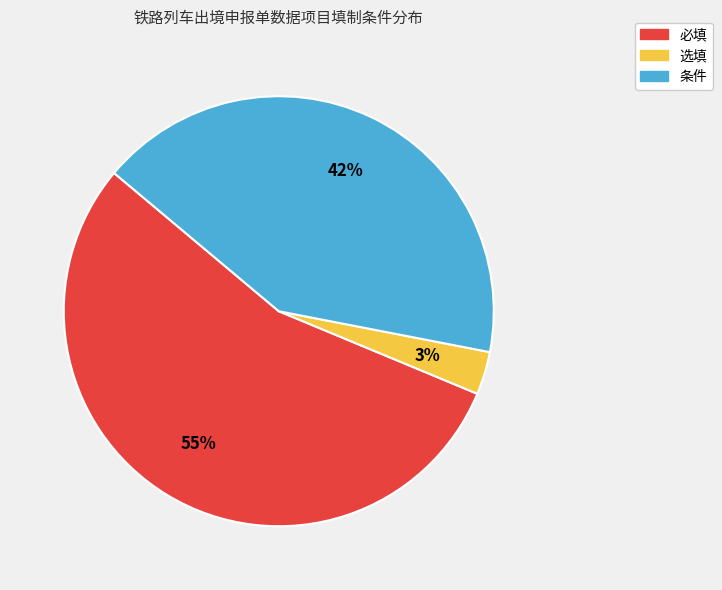

Is it true that 必填 is 55% of the pie?

True